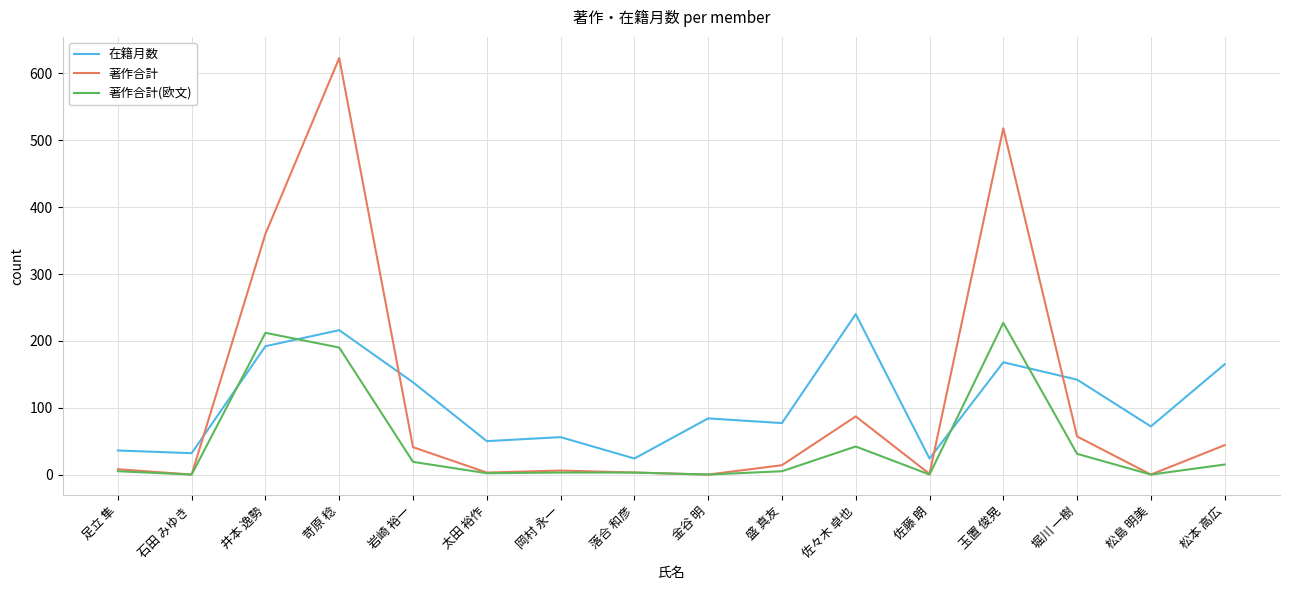

How many times do 在籍月数 and 著作合計 cross each other?

4